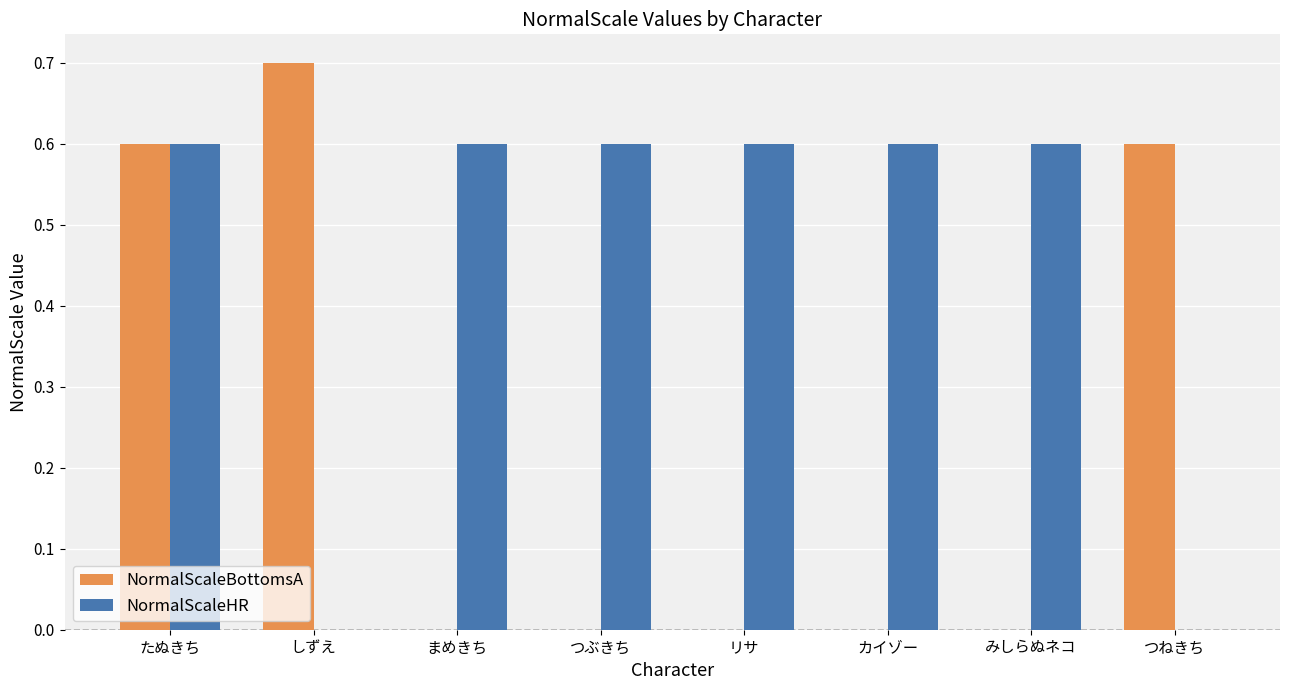

Is the value of NormalScaleHR at カイゾー greater than the value of NormalScaleBottomsA at リサ?

Yes